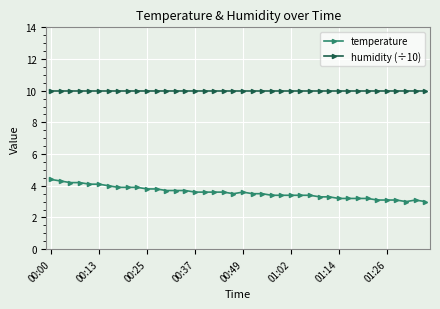

What is the difference between the maximum and second lowest values in the temperature series?

1.4